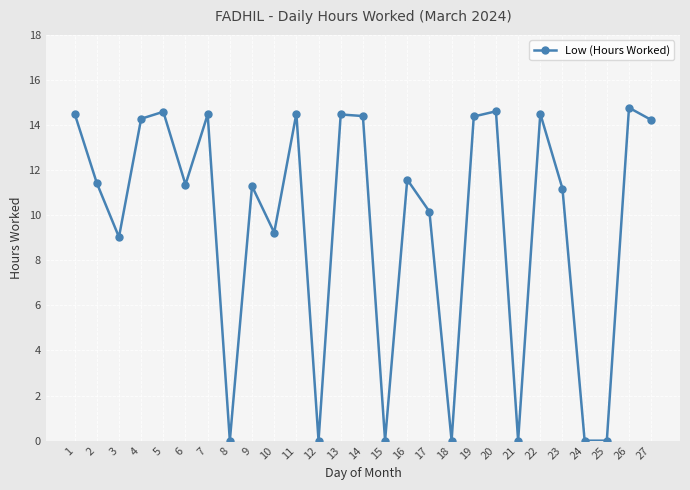

Which has a higher value, 6 or 17?

6